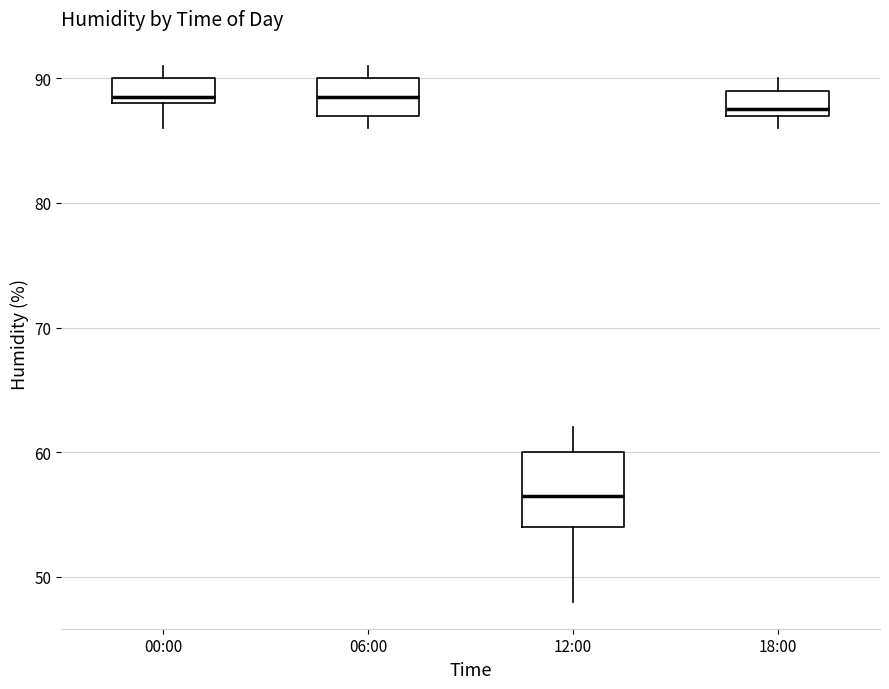

Reading left to right, read every box against the y-axis: the position of its median line, the range the box covers, and the ends of its whiskers. The values are not printed on the chart, so give them approximately, as read against the axis.

00:00: median 89, box 88 to 90, whiskers 86 to 91
06:00: median 89, box 87 to 90, whiskers 86 to 91
12:00: median 57, box 54 to 60, whiskers 48 to 62
18:00: median 88, box 87 to 89, whiskers 86 to 90